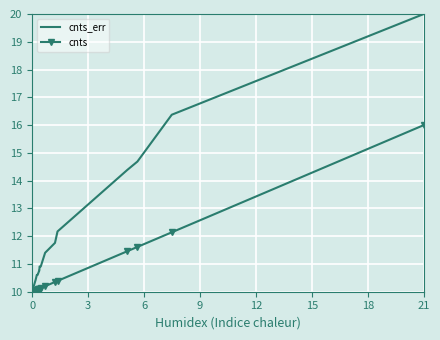

Which series has the largest total across all categories?

cnts_err